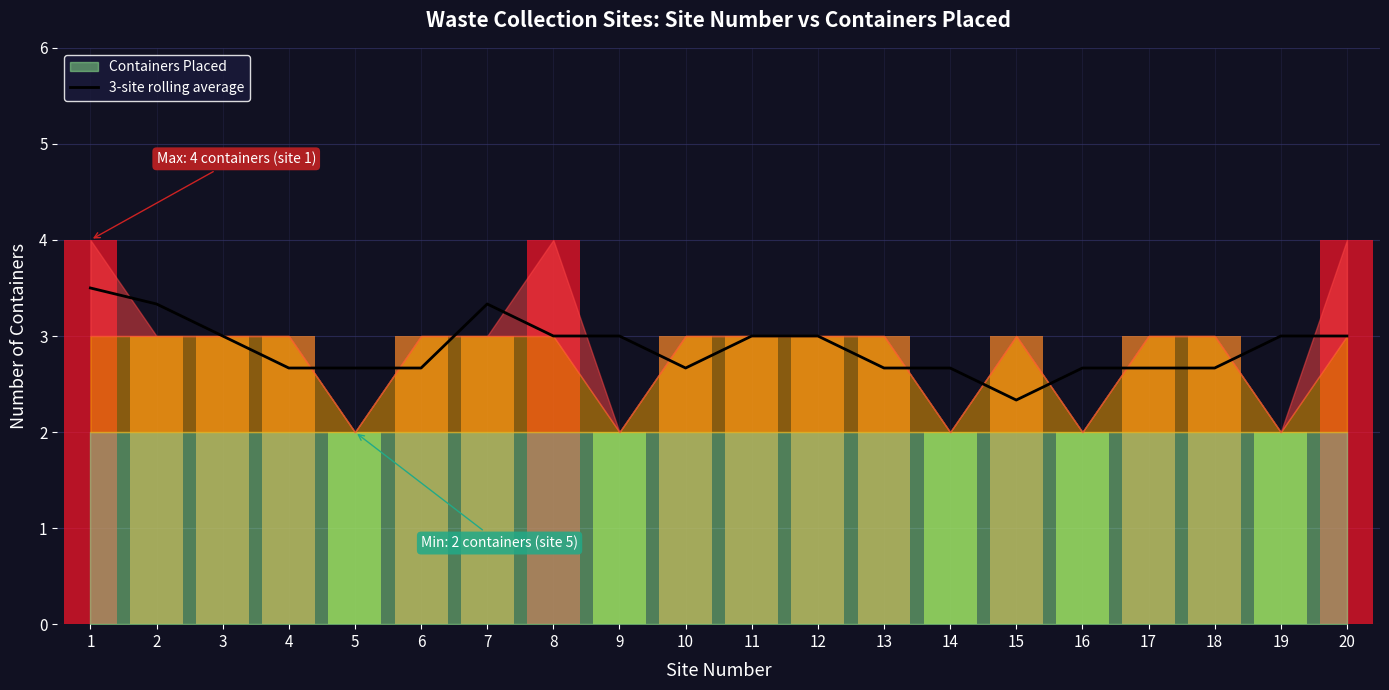

Are the bars grouped side by side (vs. stacked)?

No